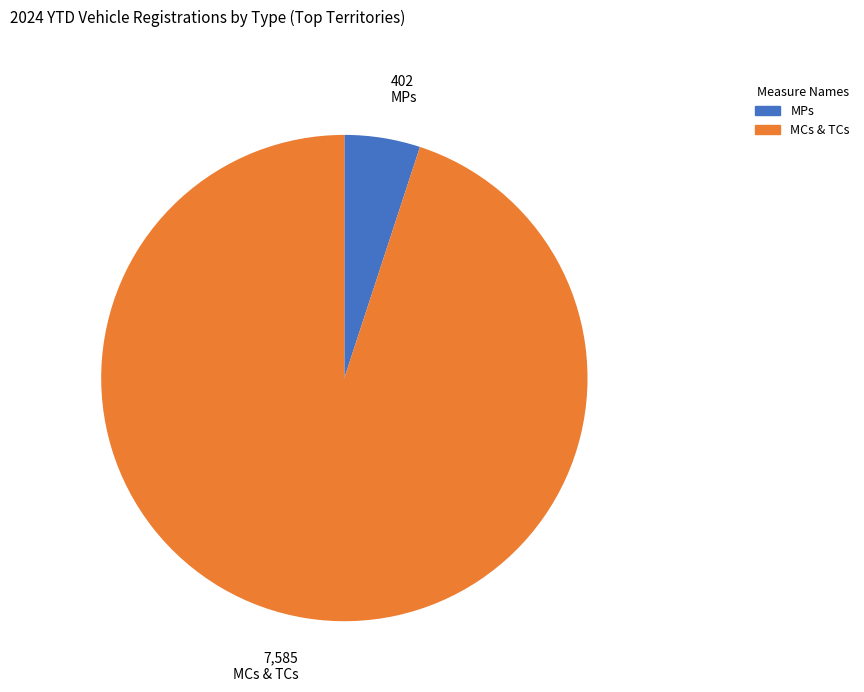

Does any single category account for the majority?

Yes